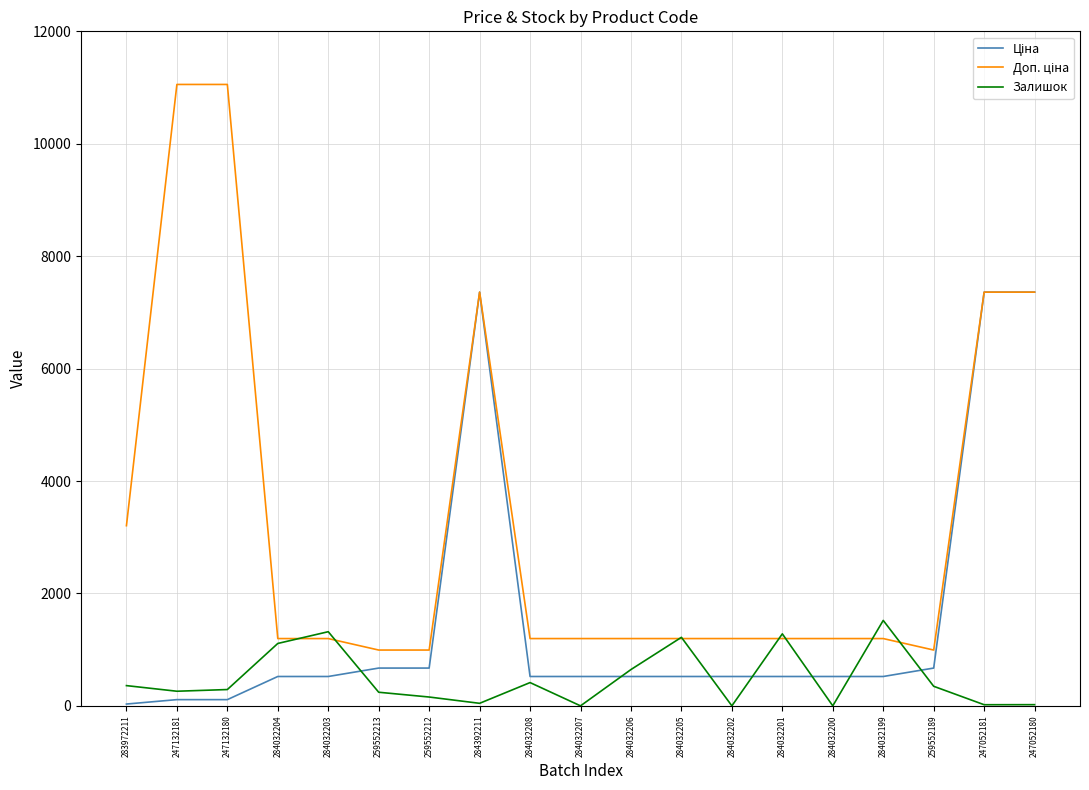

What is the maximum value shown in the chart?

11055.0